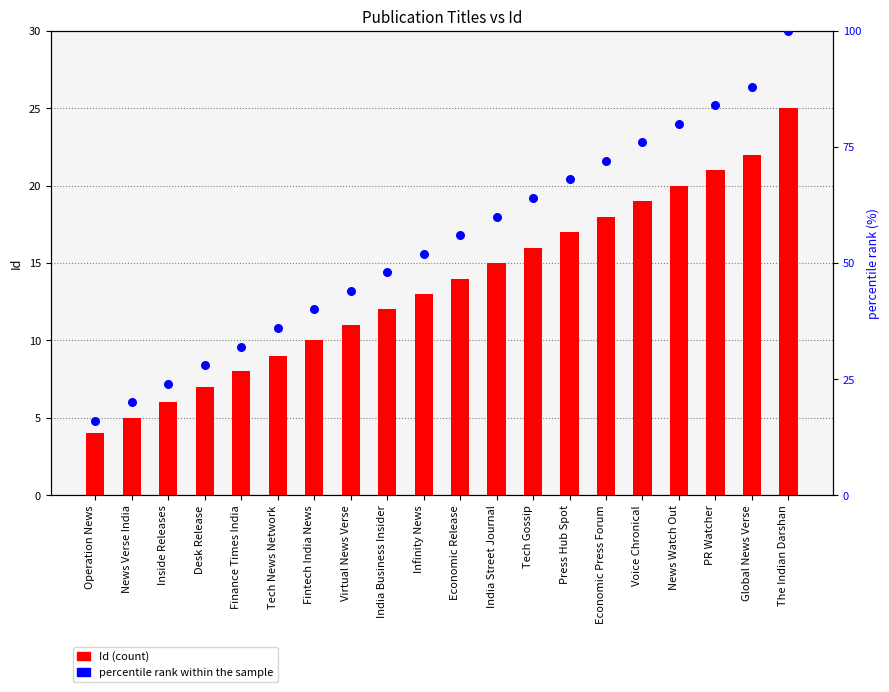

Is the value of Id at Economic Press Forum greater than the value of percentile rank within the sample at Global News Verse?

No